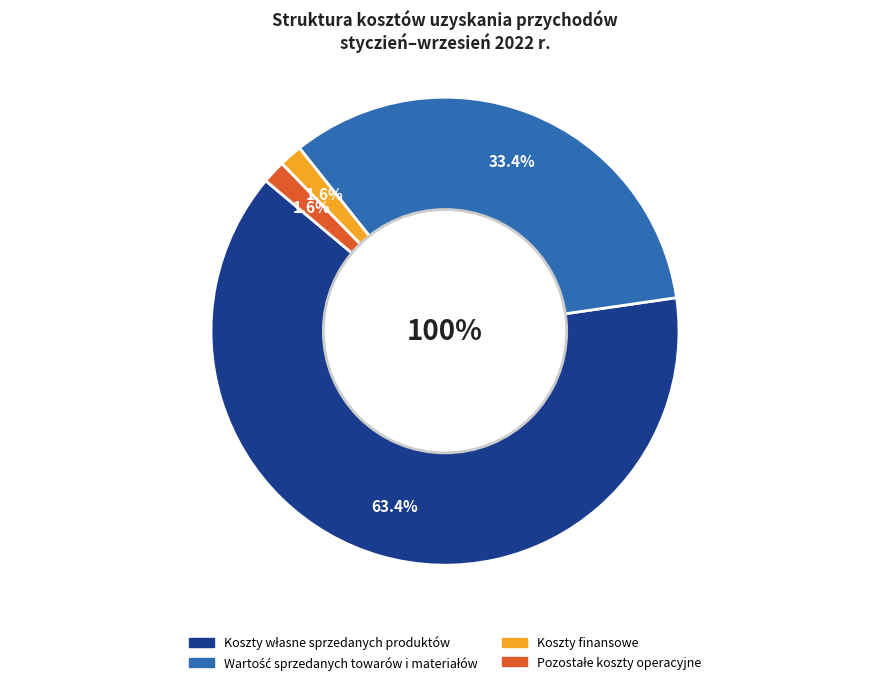

To the nearest percent, what is the difference between the largest and smallest slice percentages?

62%